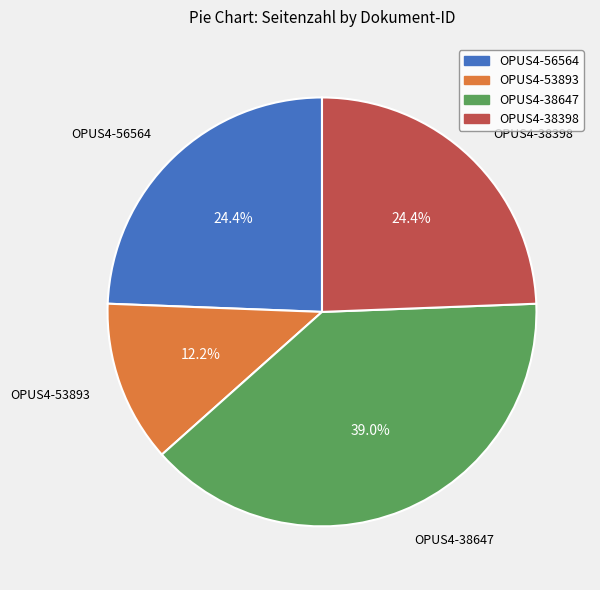

How many slices are in this pie chart?

4